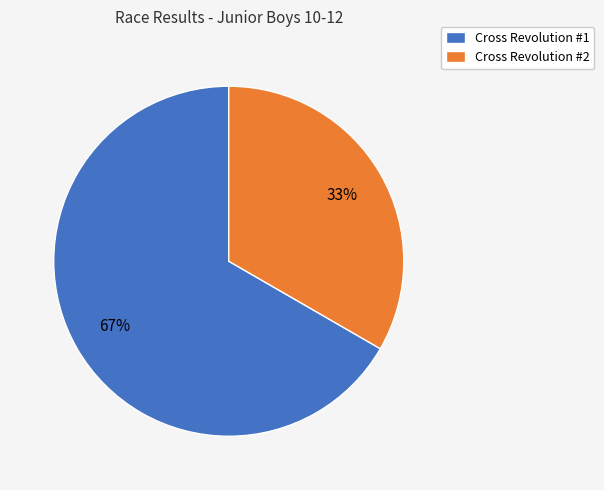

Is it true that Cross Revolution #1 is 67% of the pie?

True